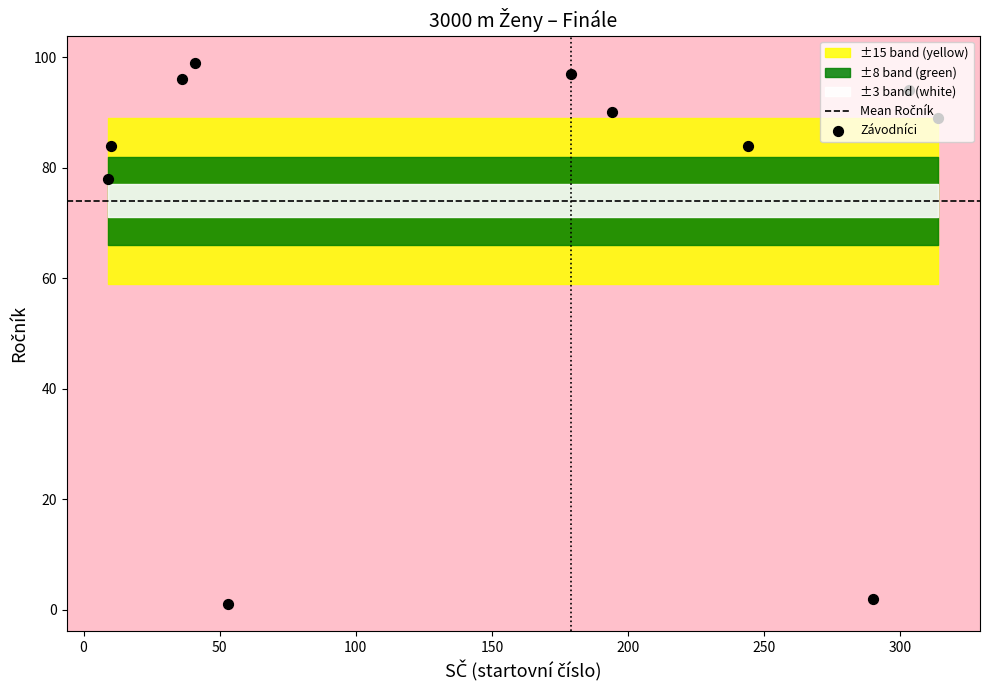

What is the change in value from Slavíková Eva to Müllerová Soňa?

+5